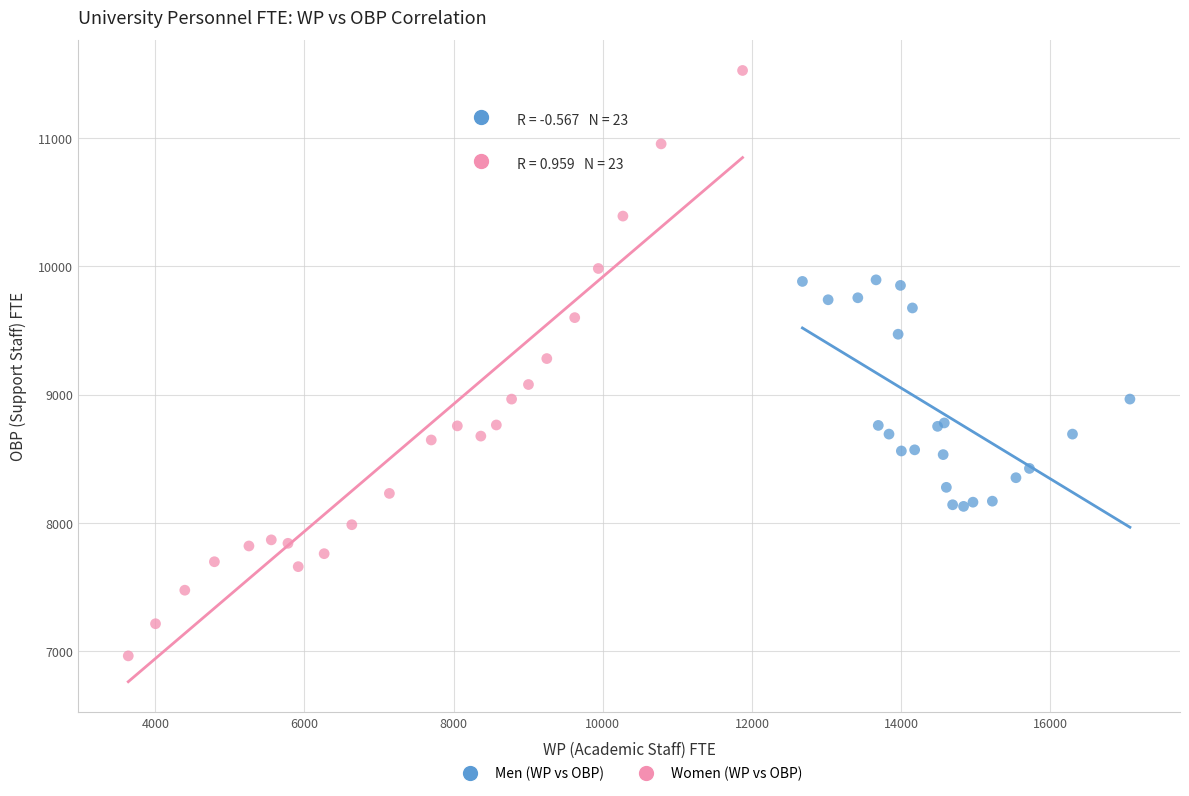

What are all the series names shown in the legend?

Men (WP vs OBP), Women (WP vs OBP)